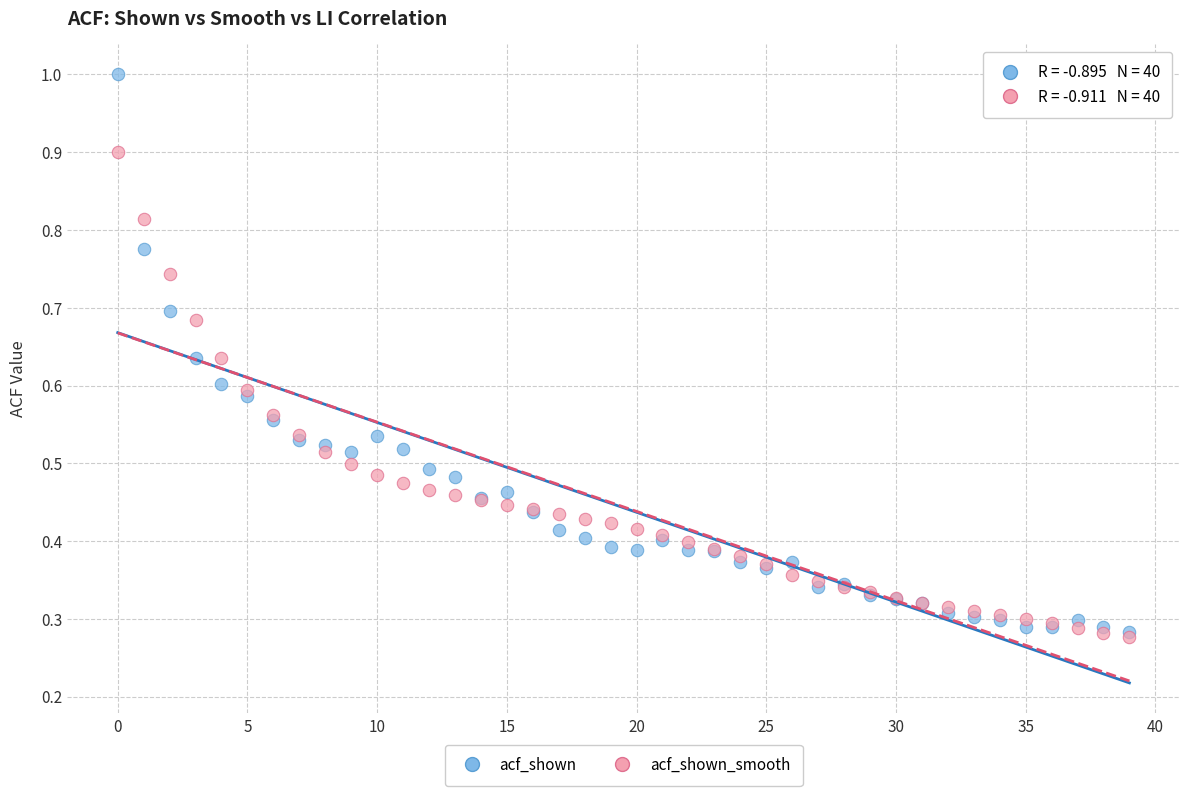

Which series has the largest Y range (max minus min)?

acf_shown